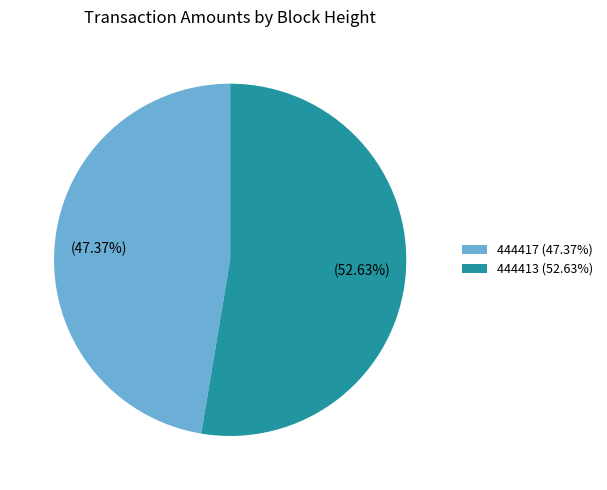

Count the number of slices in the pie.

2